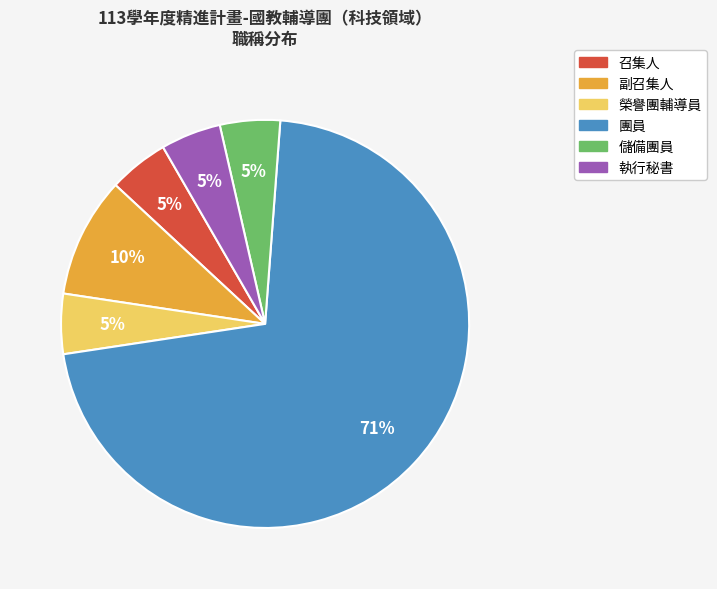

How many slices are in this pie chart?

6